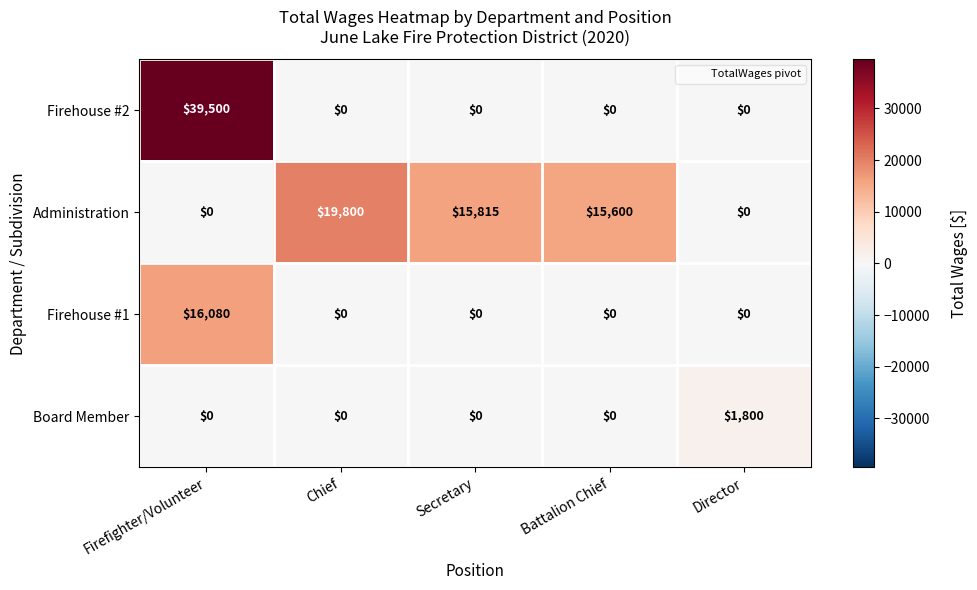

Which category has the highest value across all series?

Firefighter/Volunteer